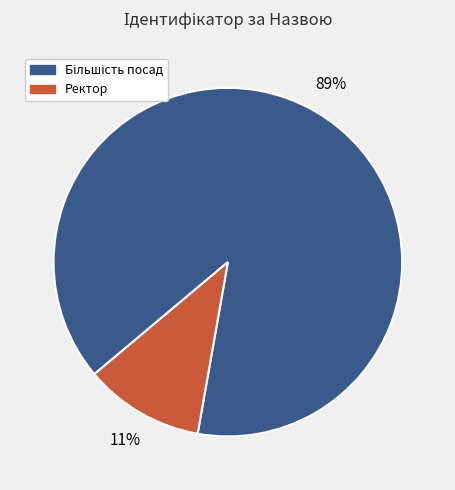

To the nearest percent, what is the difference between the largest and smallest slice percentages?

78%